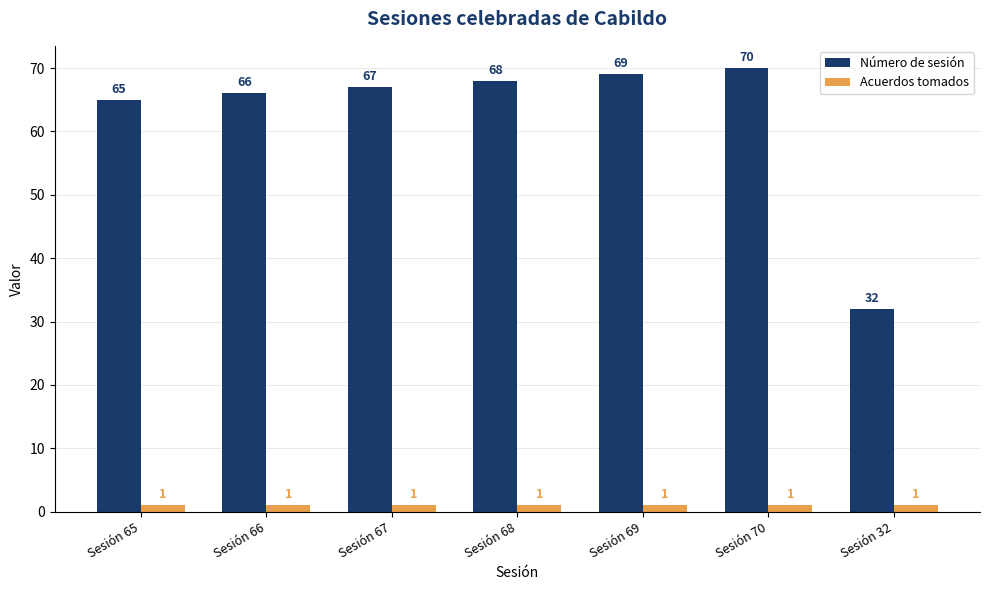

Which series has the largest range (max minus min)?

Número de sesión